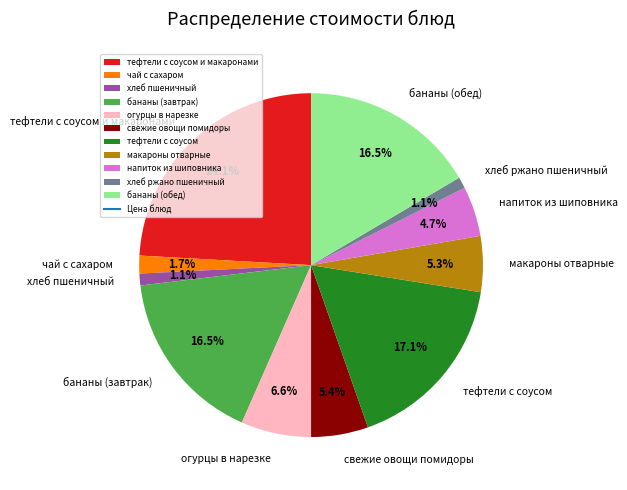

Is there any slice that represents more than half of the pie?

No